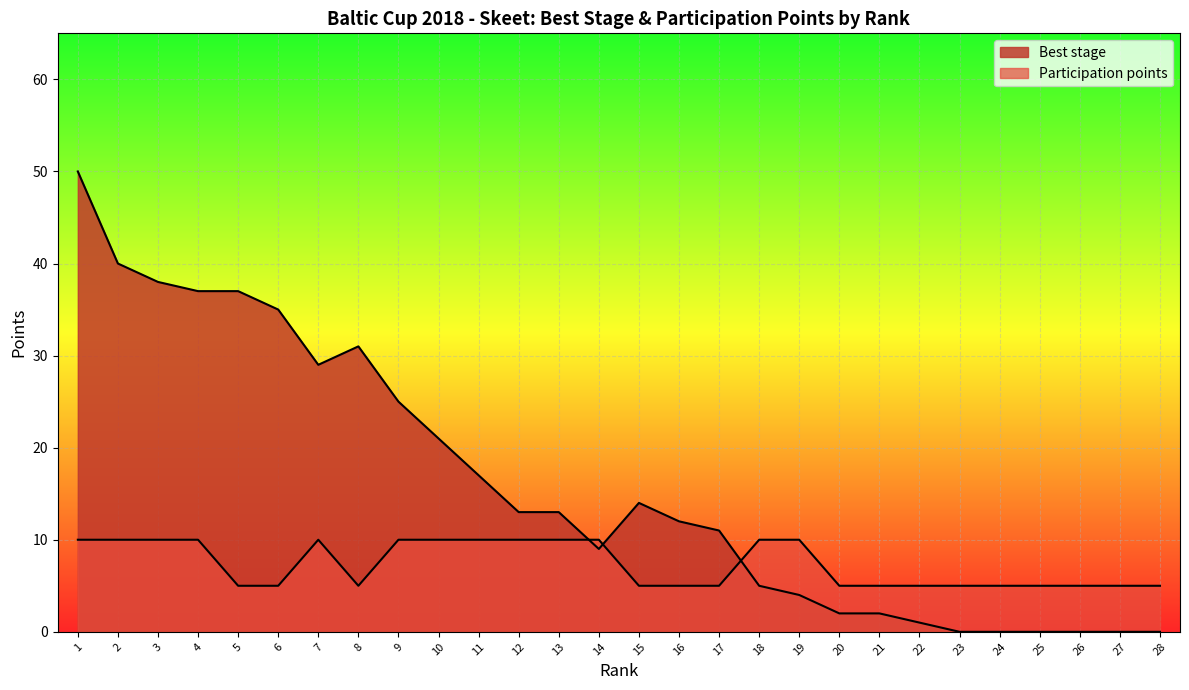

What is the value of the Participation points point at the 5th from the left?

5